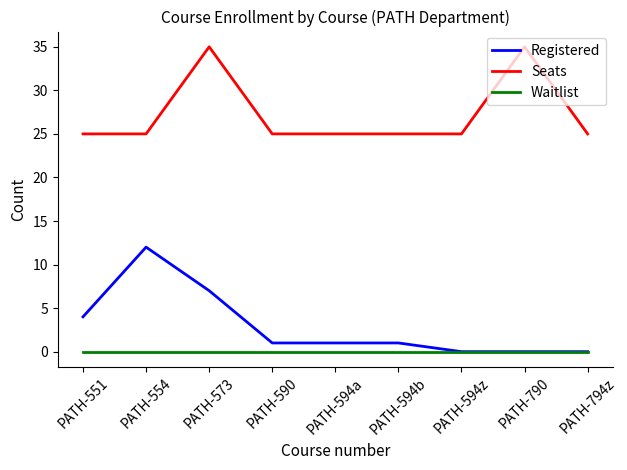

At which label does Registered reach its peak?

PATH-554